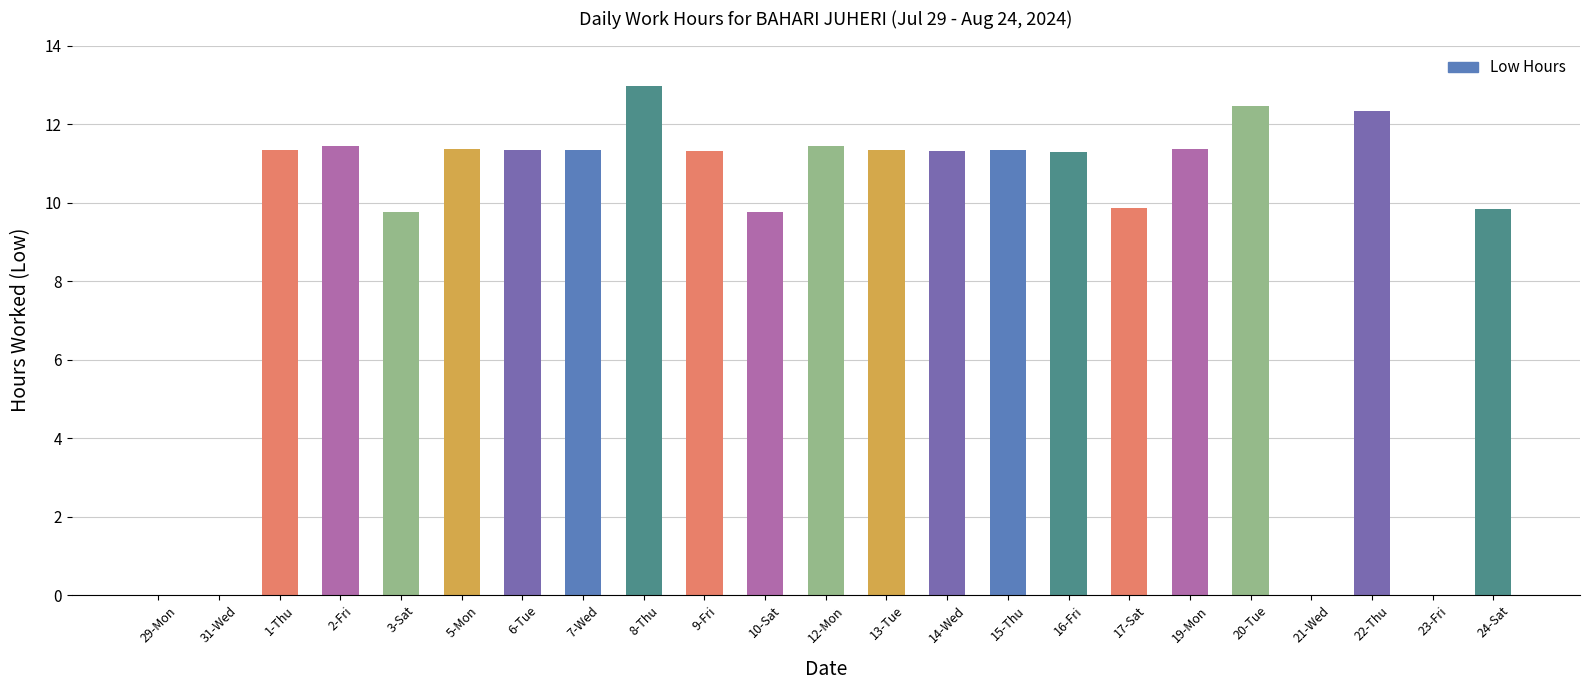

Between 23-Fri and 6-Tue, which is larger?

6-Tue